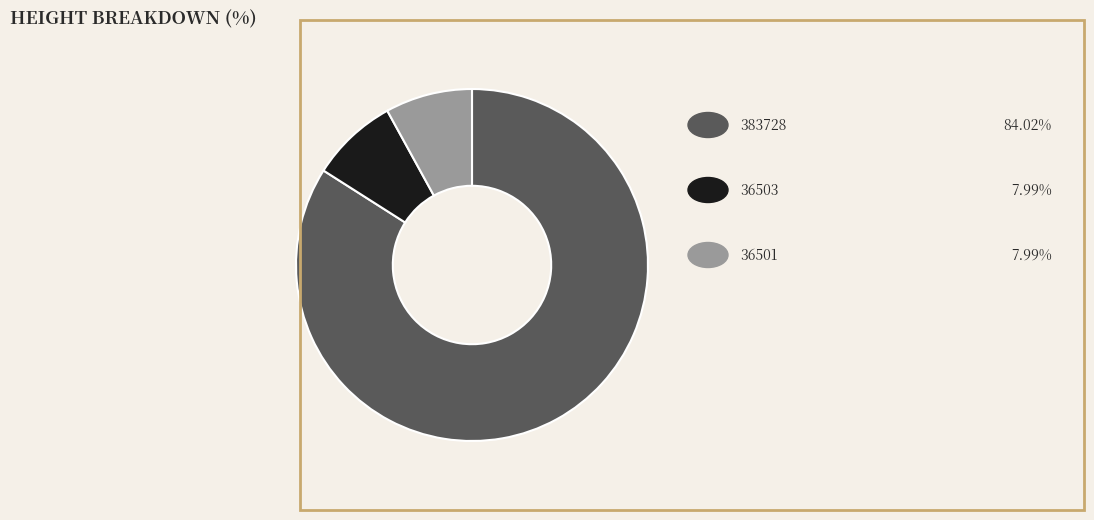

How many slices are in this pie chart?

3